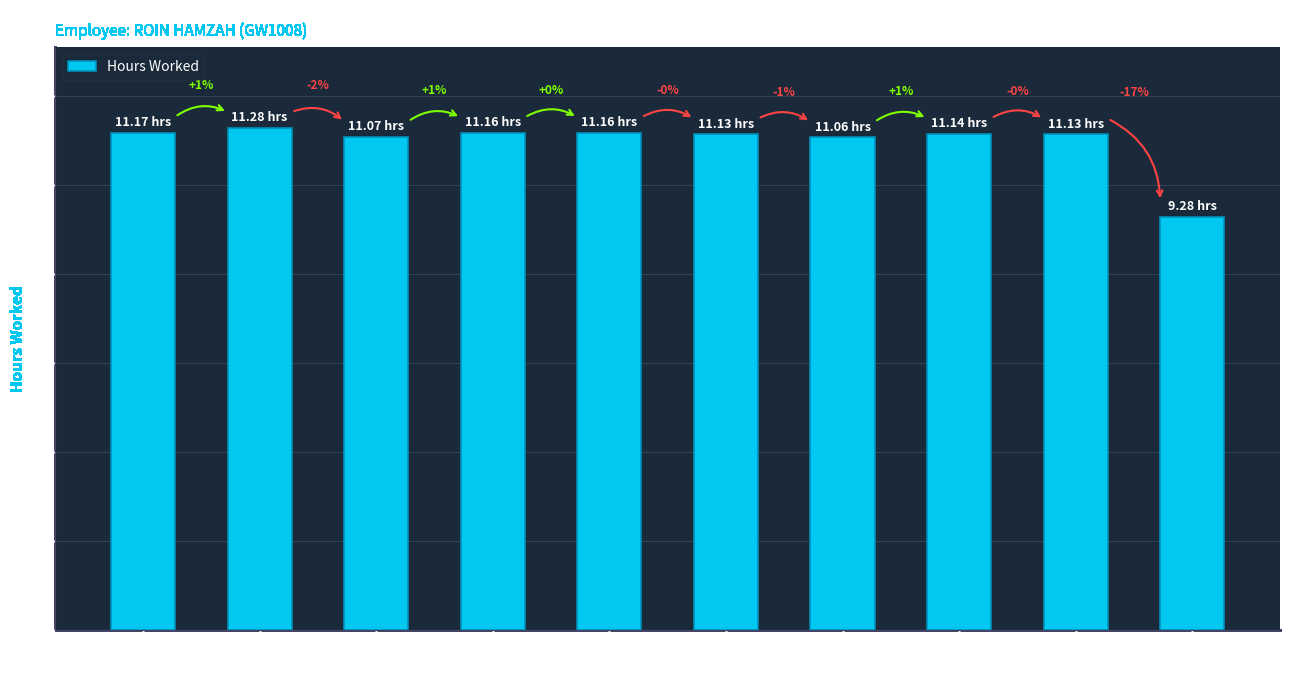

True or false: the data shows 17.4 at 6-Sat.

False